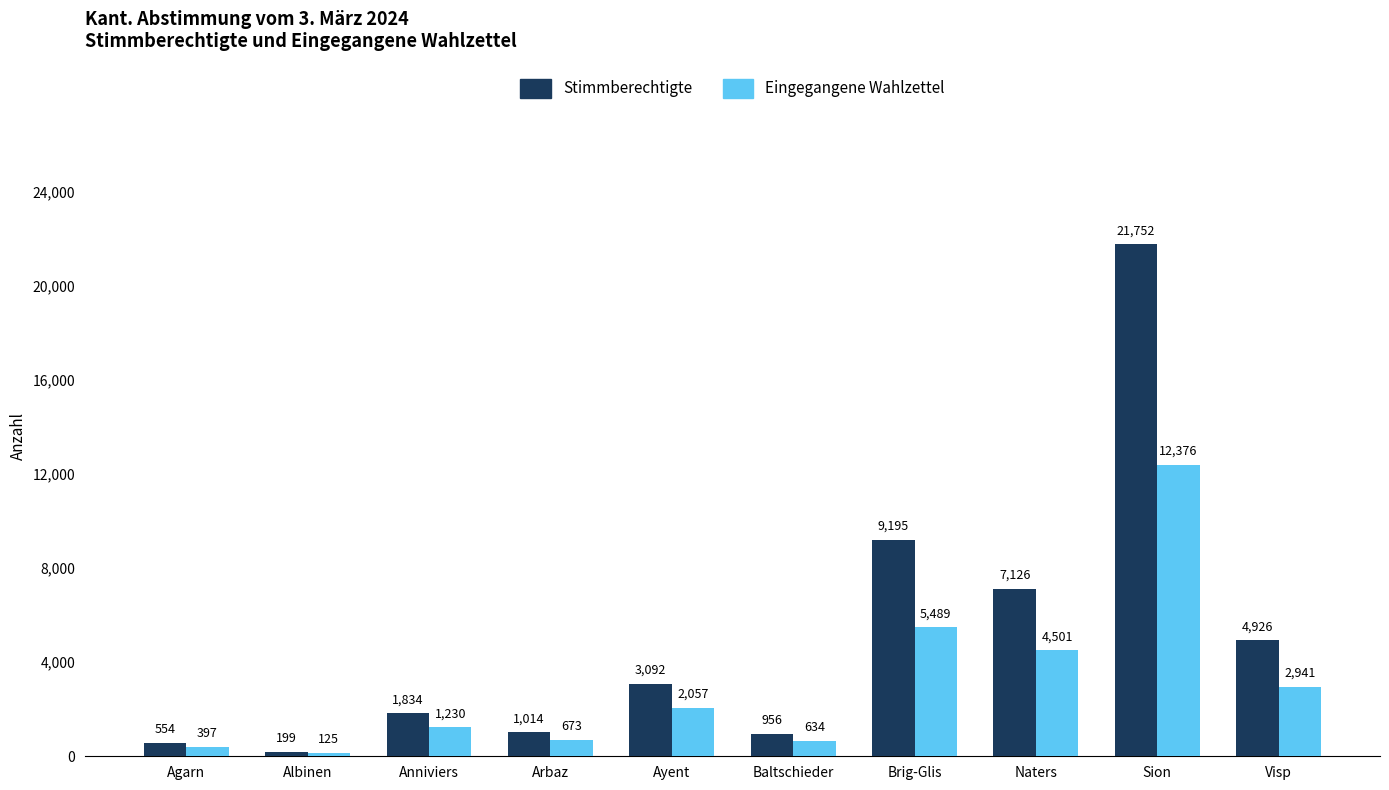

The Eingegangene Wahlzettel series shows 4501 at Naters. True or false?

True